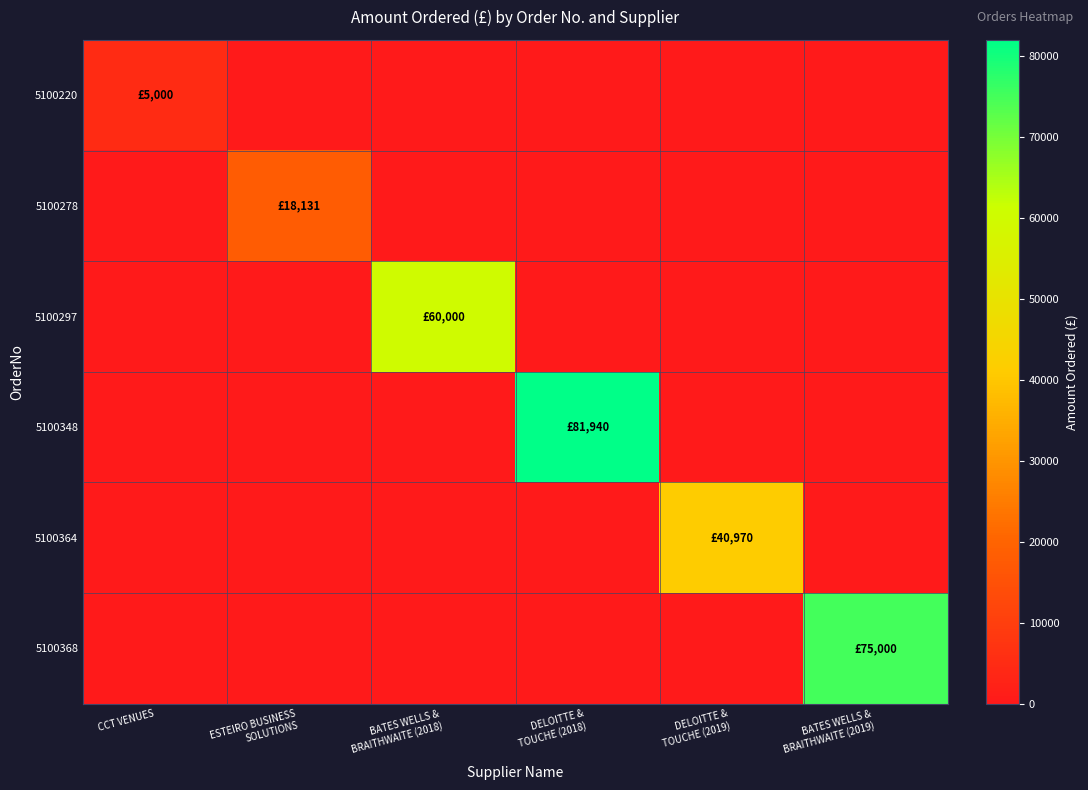

Between CCT VENUES and BATES WELLS & BRAITHWAITE (2018), which series saw the biggest shift?

5100297